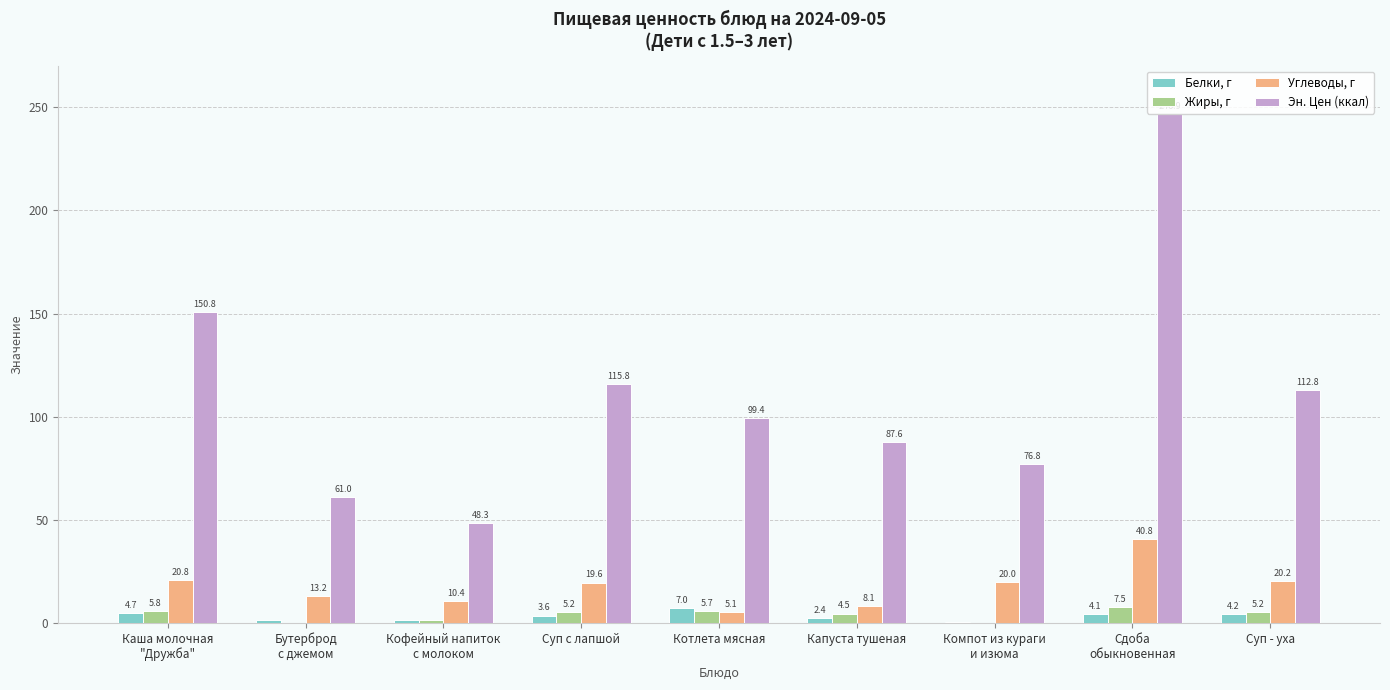

The value of Жиры, г at Компот из кураги
и изюма is 0.0. True or false?

True